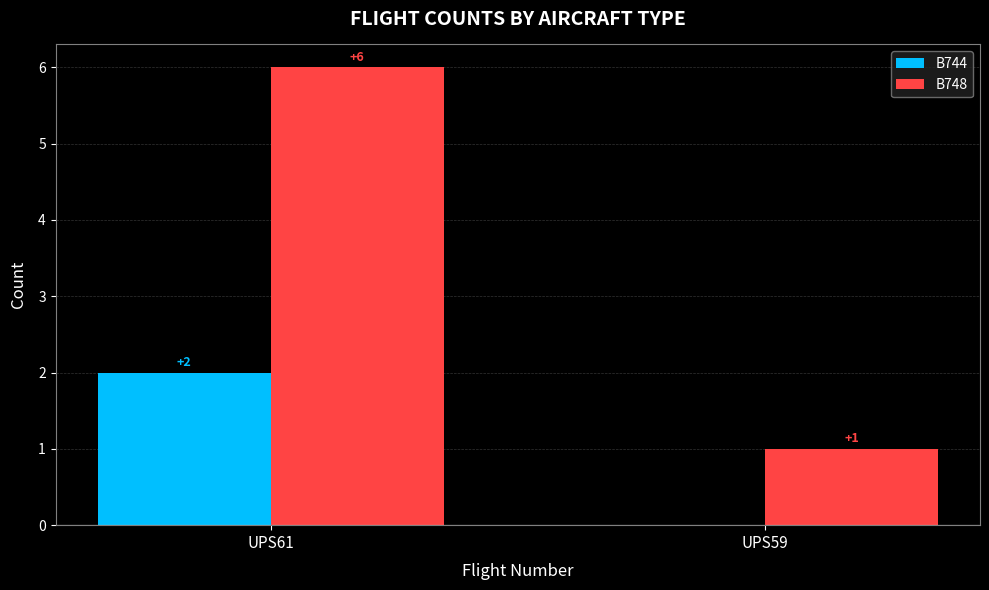

What is the spread (max minus min) of values at UPS59?

1